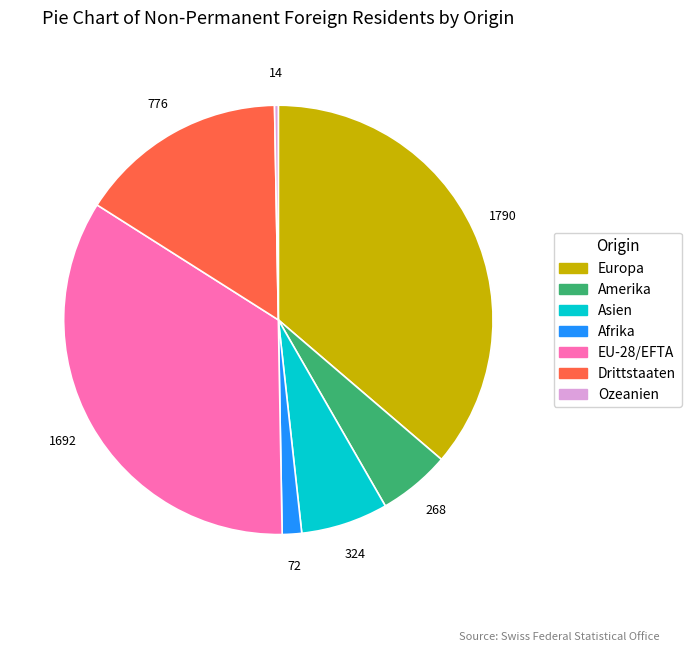

Do Afrika and Drittstaaten together represent more than half of the pie?

No